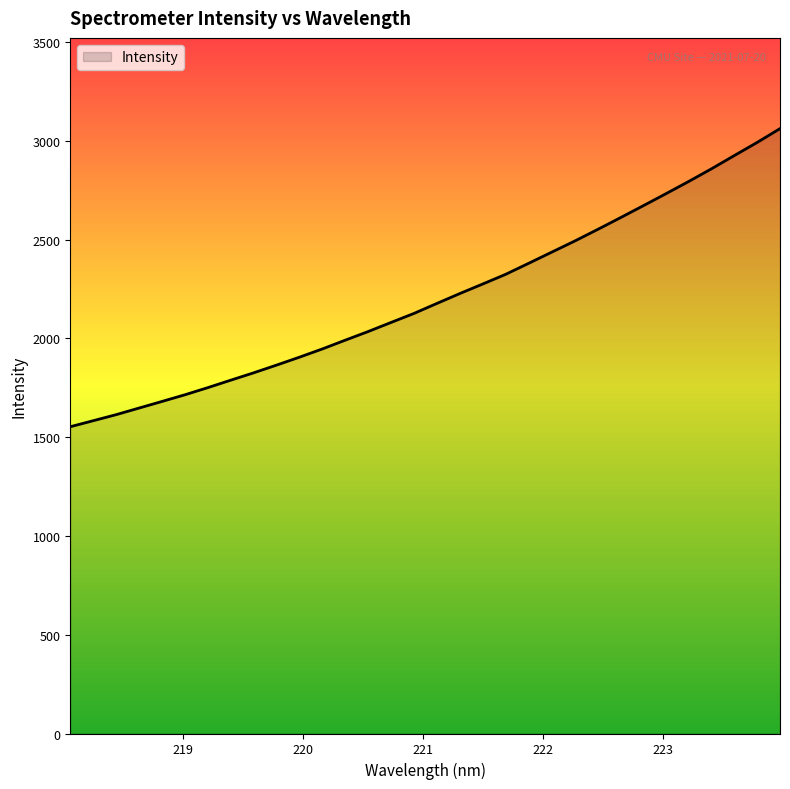

How many lines are shown in the chart?

1